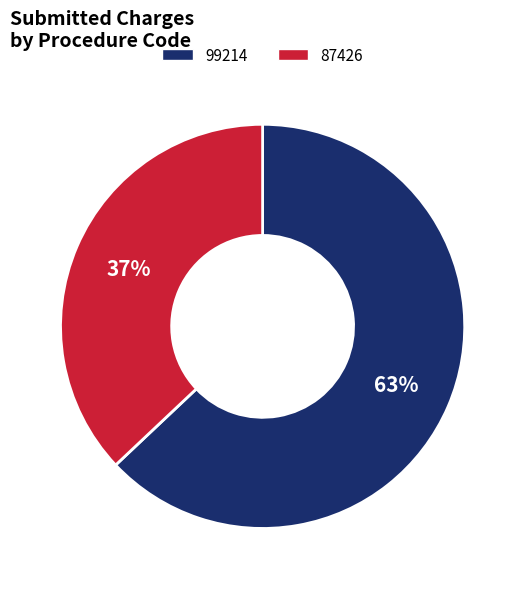

Is there a majority slice in this chart?

Yes